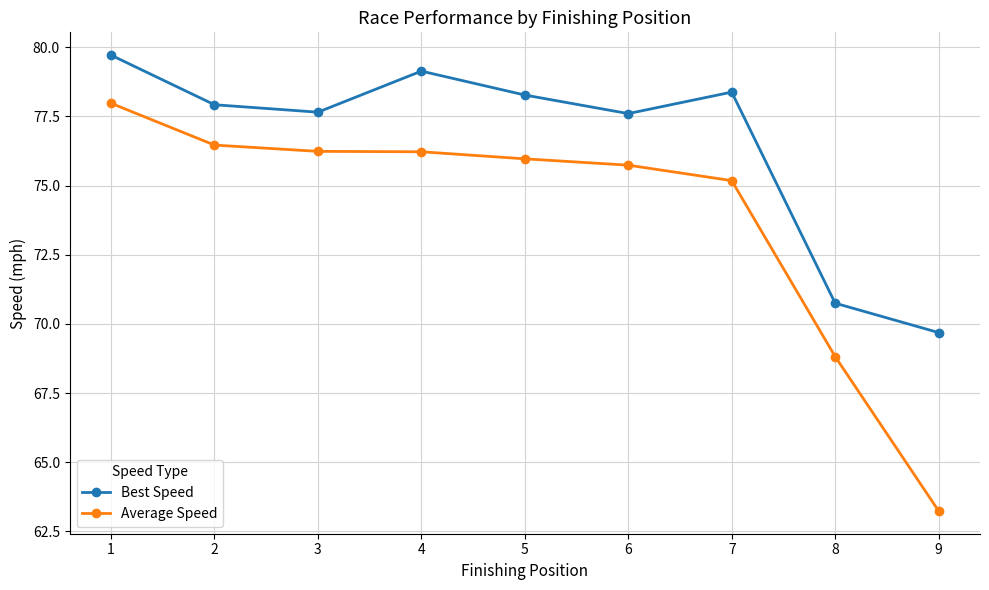

Where is the first local maximum for Best Speed?

4